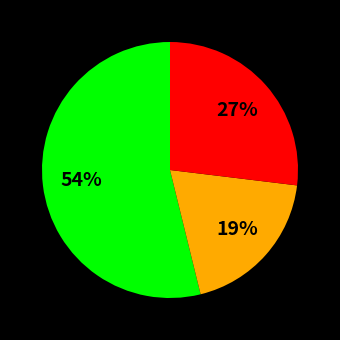

To the nearest percent, what is the average slice percentage?

33%